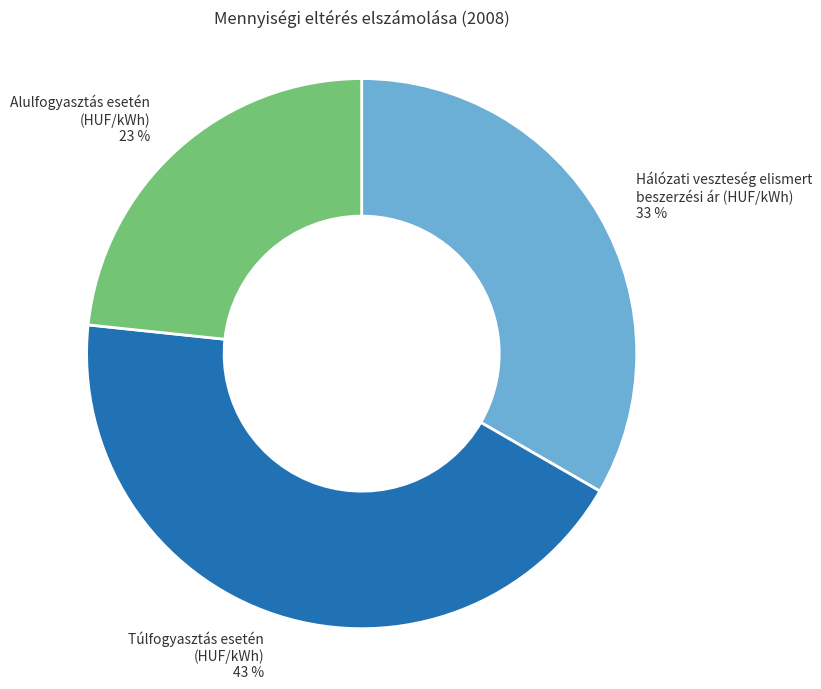

How many segments does this pie chart have?

3